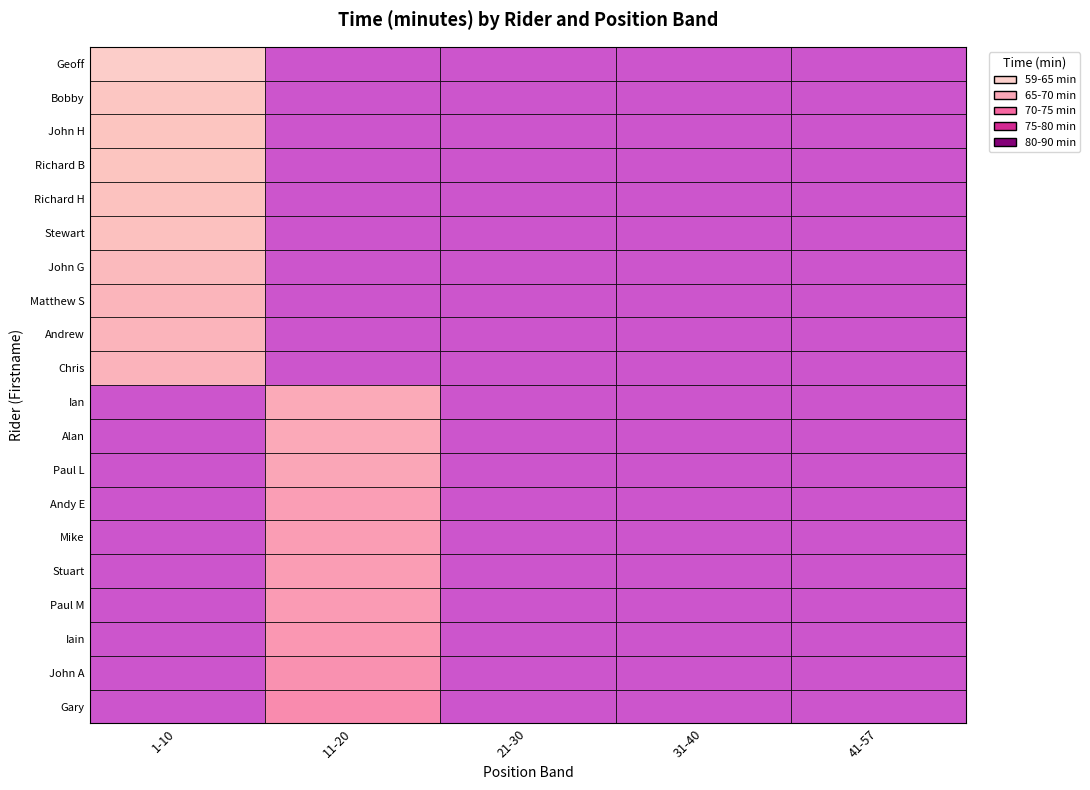

Between 2 and 3, which is larger?

2